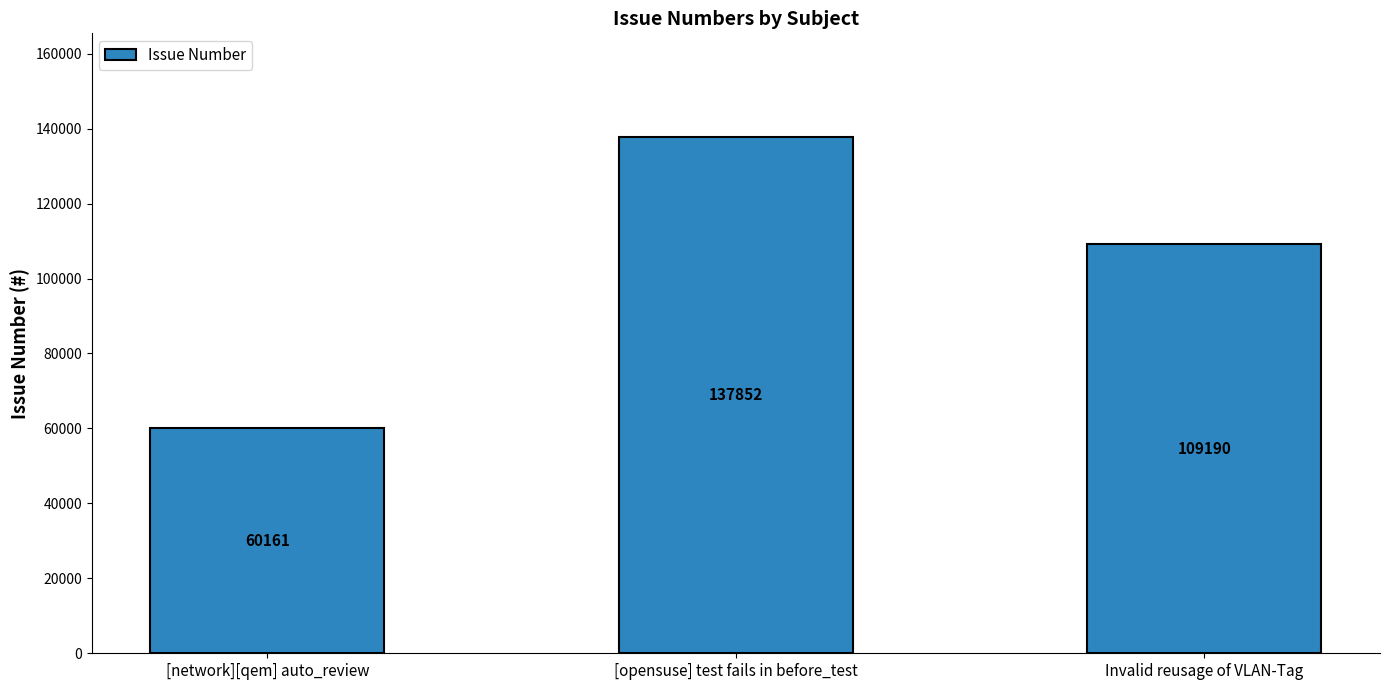

Reading right to left, list all the values displayed in this chart.

Invalid reusage of VLAN-Tag=109190	[opensuse] test fails in before_test=137852	[network][qem] auto_review=60161